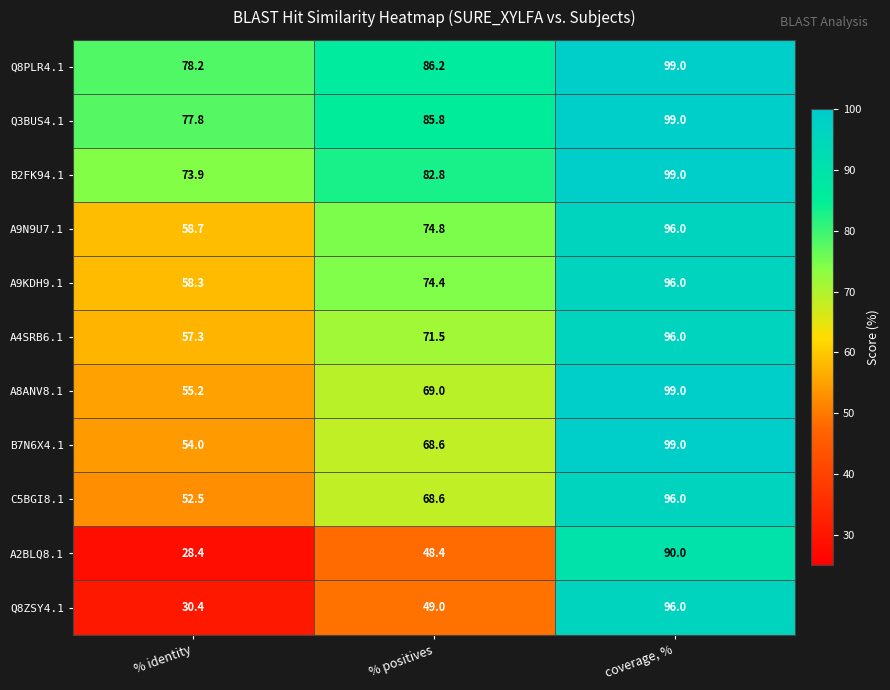

Read the B2FK94.1 value at coverage, %.

99.0